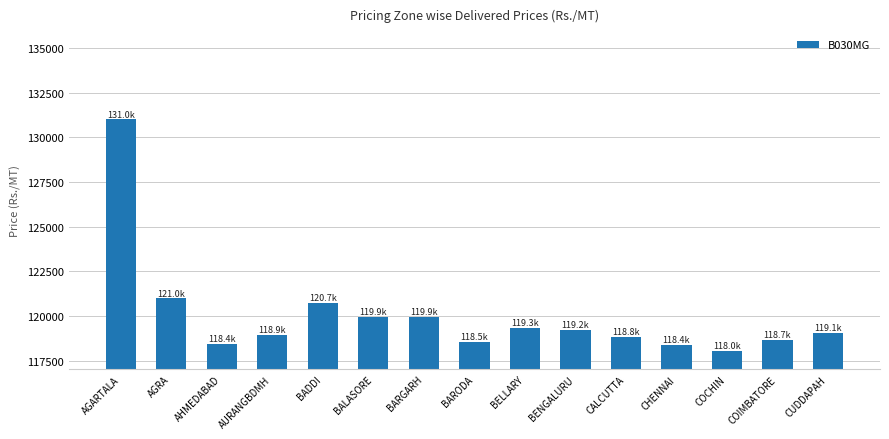

What is the change in value from AGRA to BENGALURU?

-1769